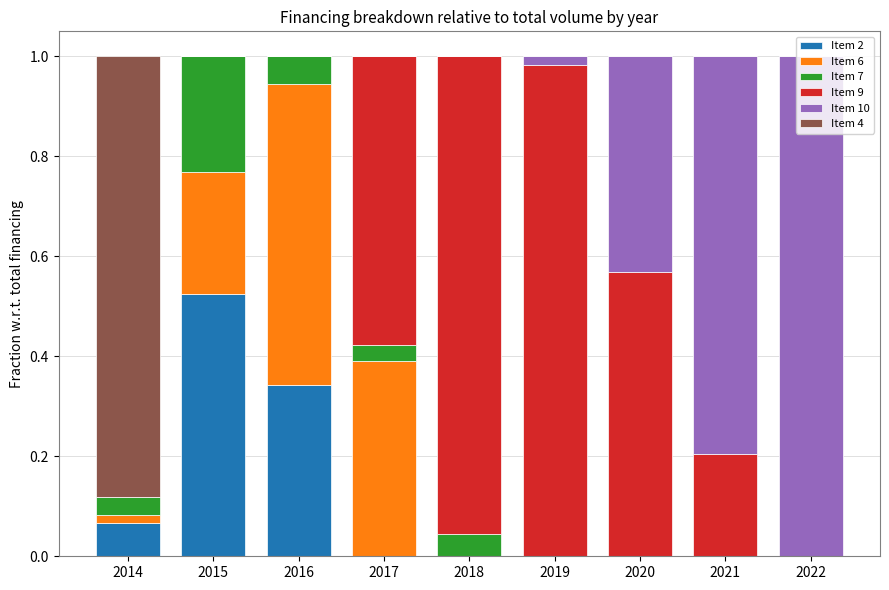

True or false: Item 2 has a value of 0.0 at 2018.

True